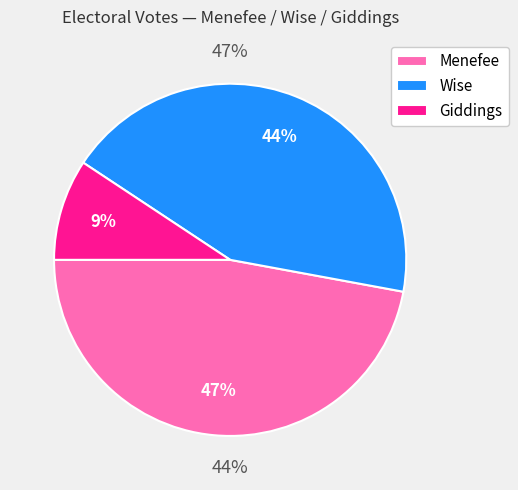

To the nearest percent, what percentage of the pie is Menefee?

47%